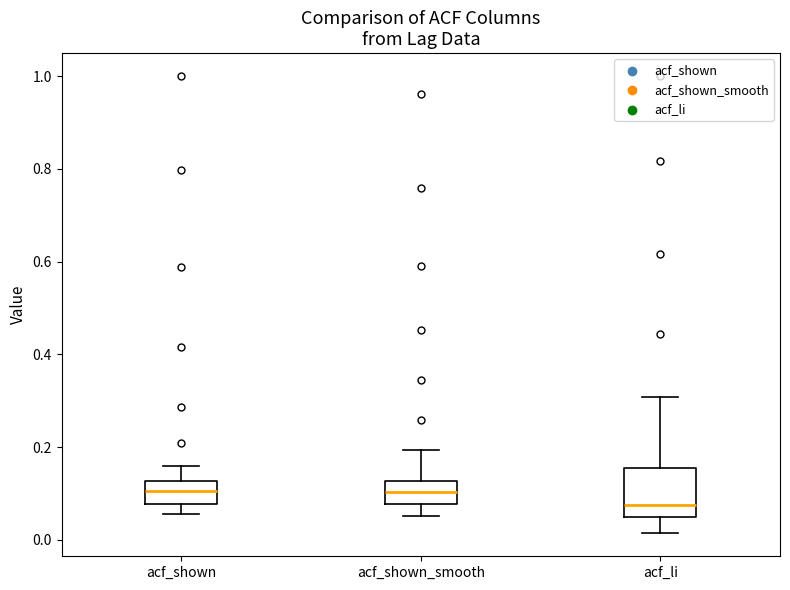

Comparing the boxes themselves (not the whiskers), which one is the tallest?

acf_li